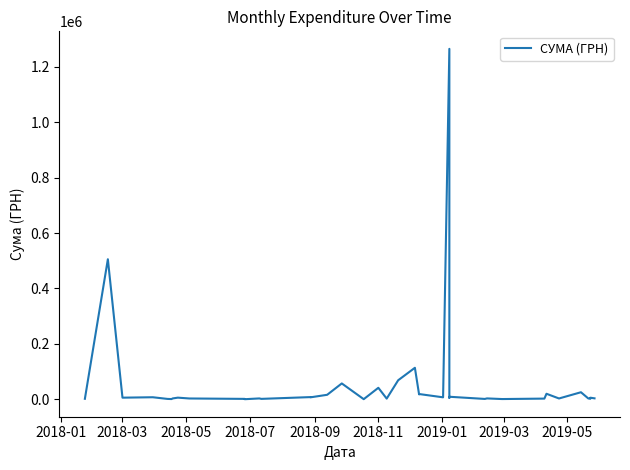

What is the value of the 40th point from the left?

3198.0